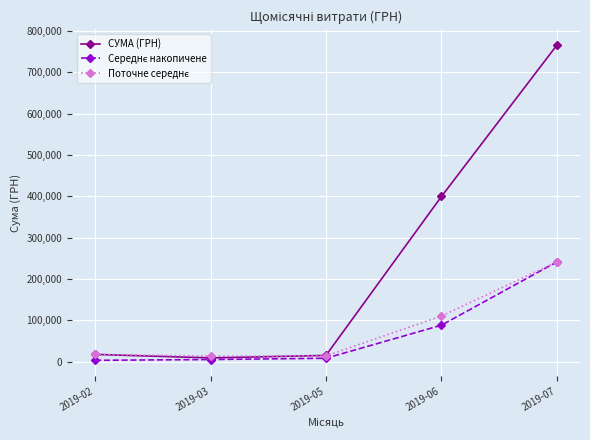

What is the spread (max minus min) of values at 2019-03?

8170.9